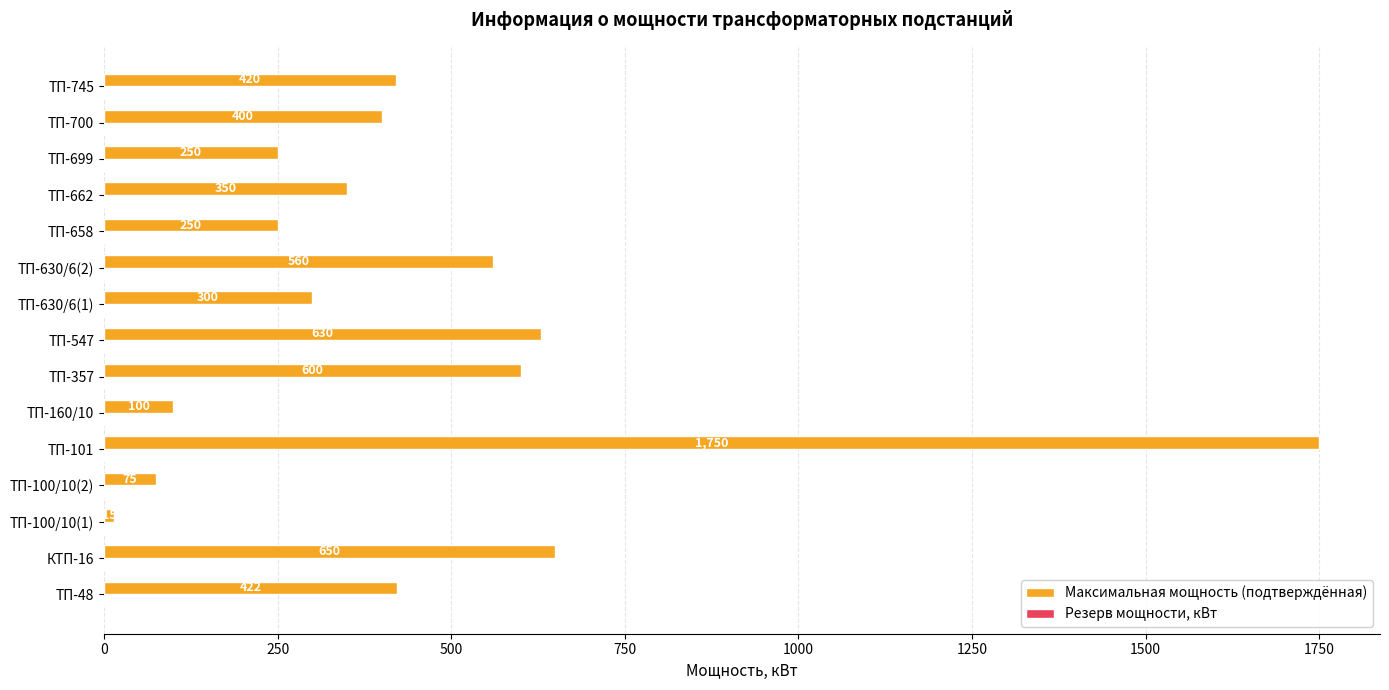

At which category does the chart reach its minimum across all series?

ТП-100/10(1)